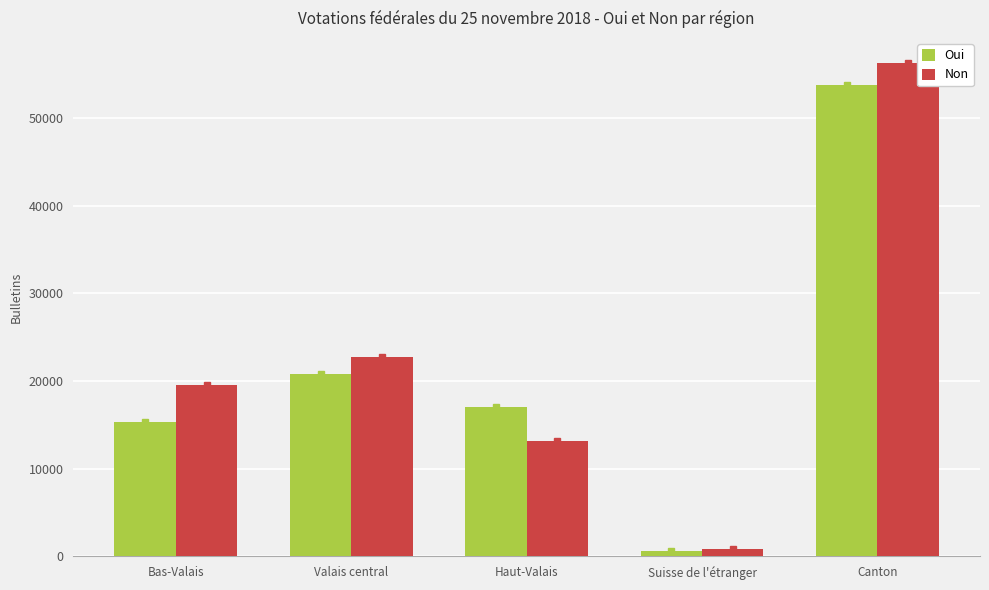

The Oui series shows 12130 at Valais central. True or false?

False